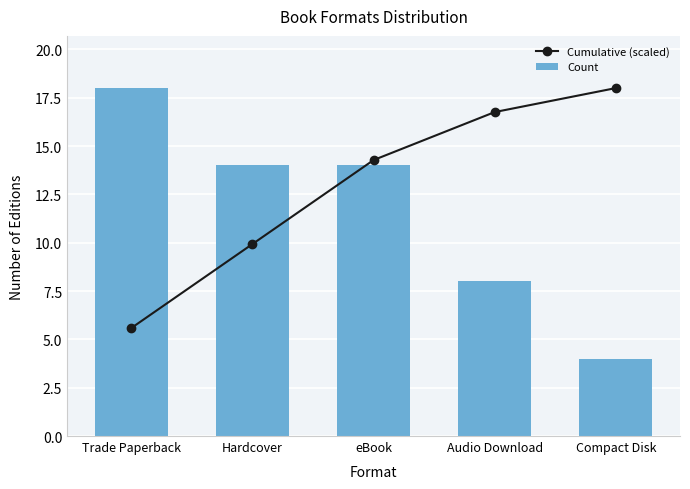

What is the difference between the maximum and minimum values in the Count series?

14